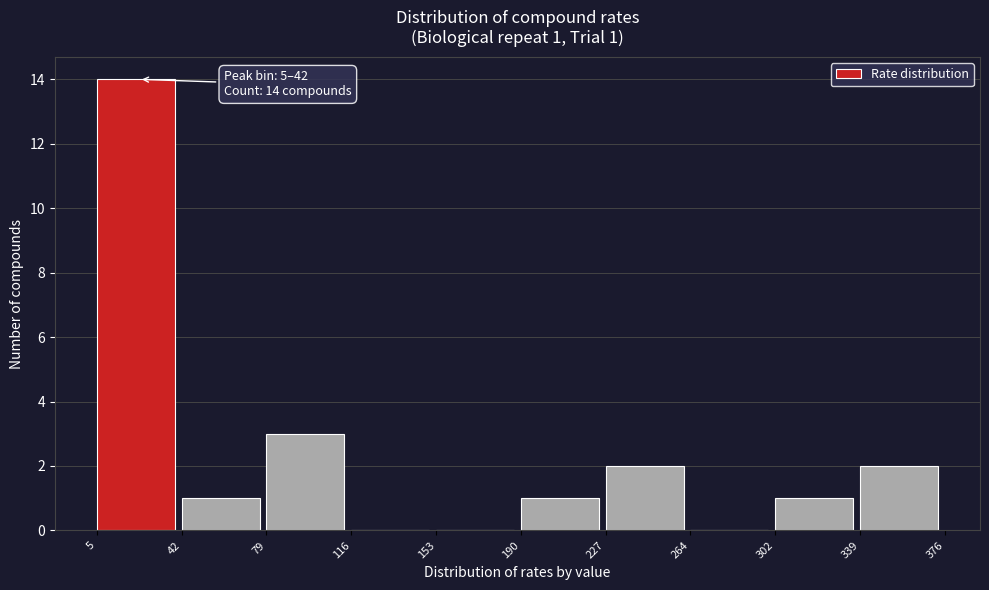

Which range on the x-axis has the tallest bar?

5 to 42